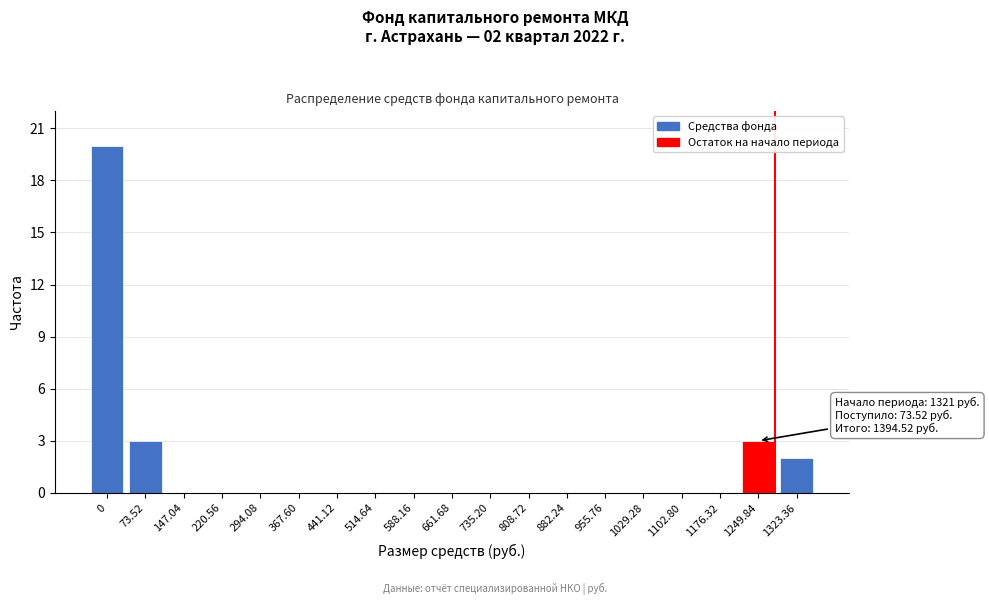

Reading right to left, list all the values displayed in this chart.

1323.36=2	1249.84=3	1176.32=0	1102.80=0	1029.28=0	955.76=0	882.24=0	808.72=0	735.20=0	661.68=0	588.16=0	514.64=0	441.12=0	367.60=0	294.08=0	220.56=0	147.04=0	73.52=3	0=20